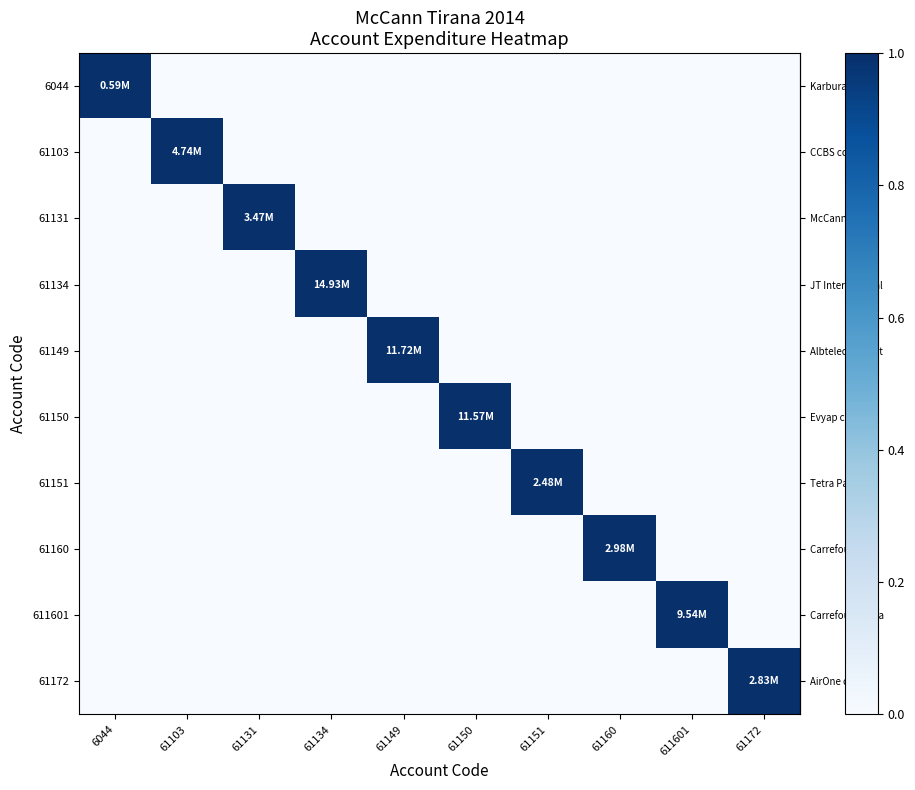

Between 61131 and 61160, which is larger?

61131